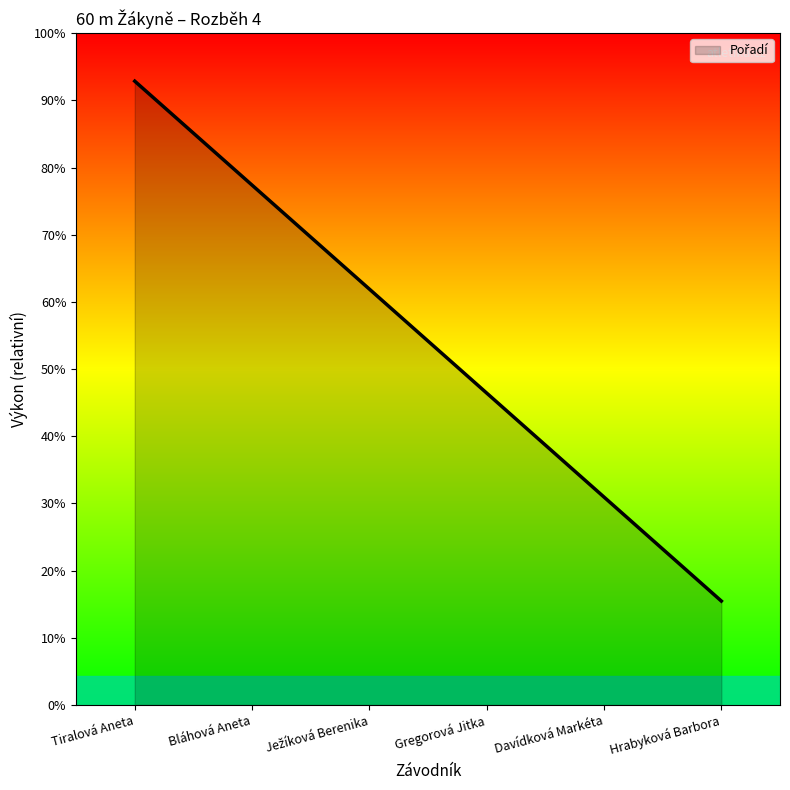

What is the label of the 1st point from the right?

Hrabyková Barbora